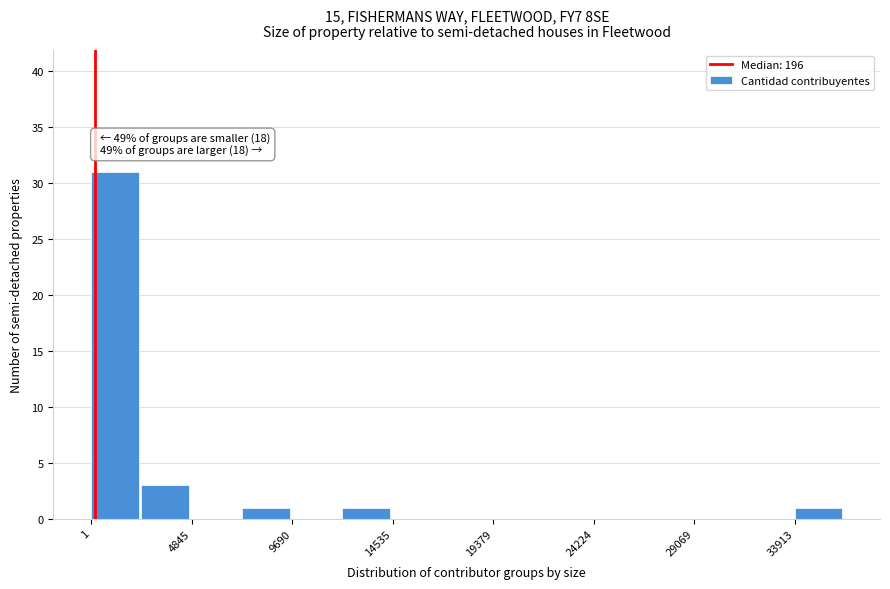

Over which range of the x-axis is the bar tallest?

0 to 2500